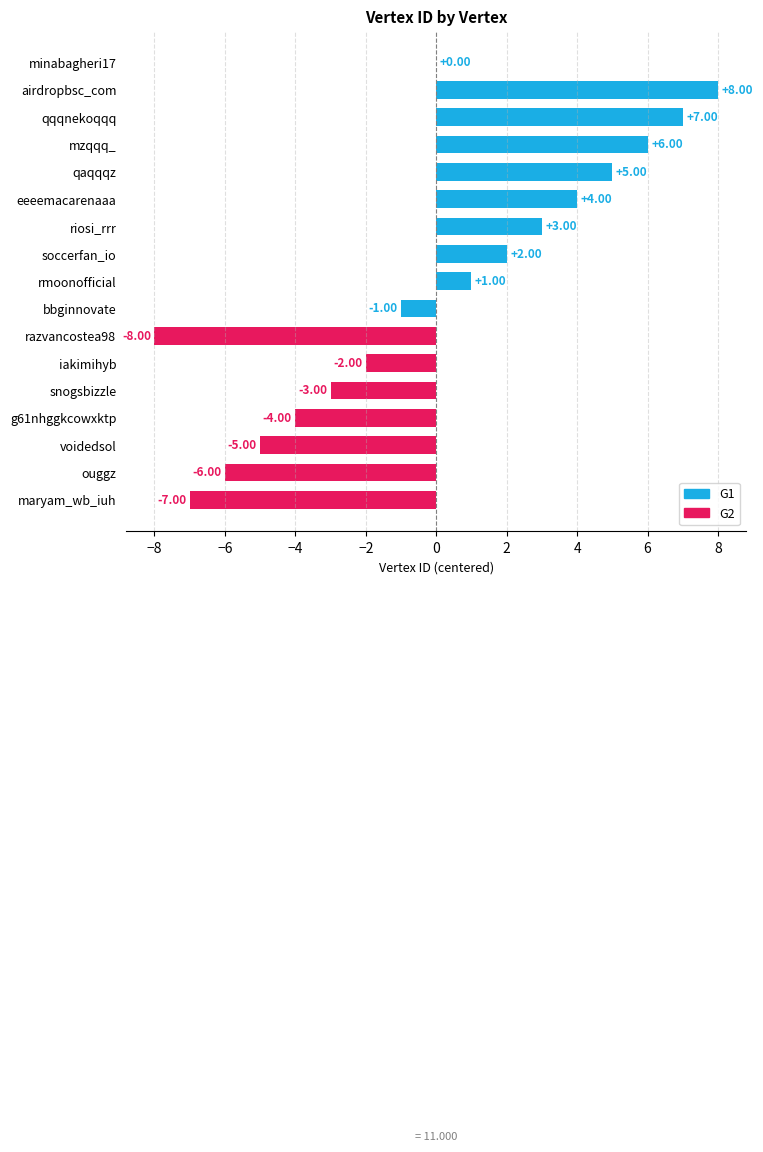

What is the ratio of the value at qaqqqz to the value at riosi_rrr?

1.7